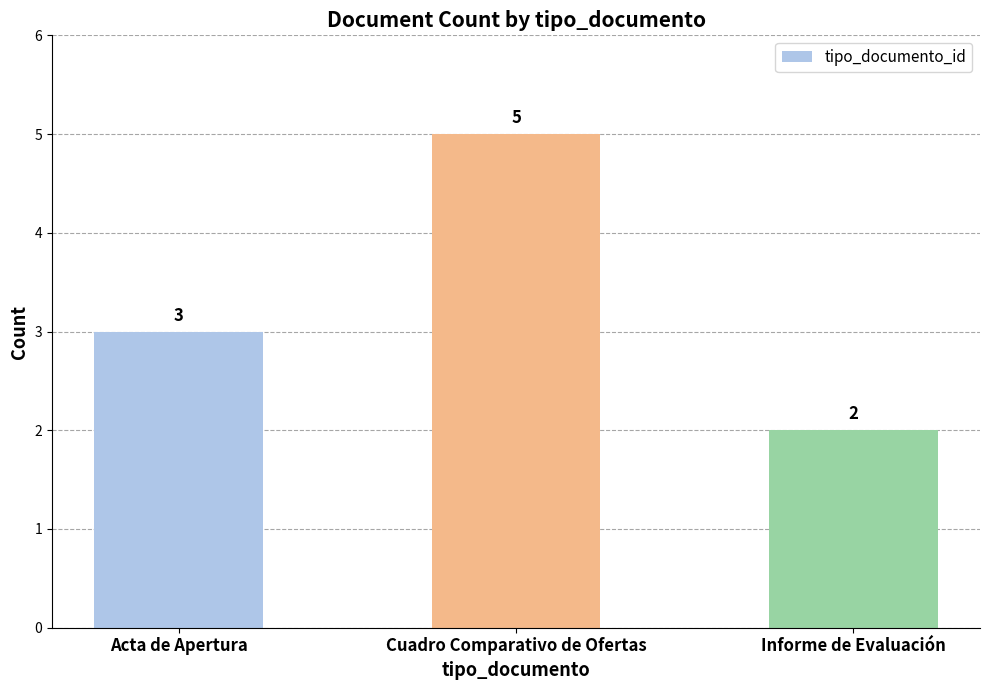

How many bars are there in total?

3